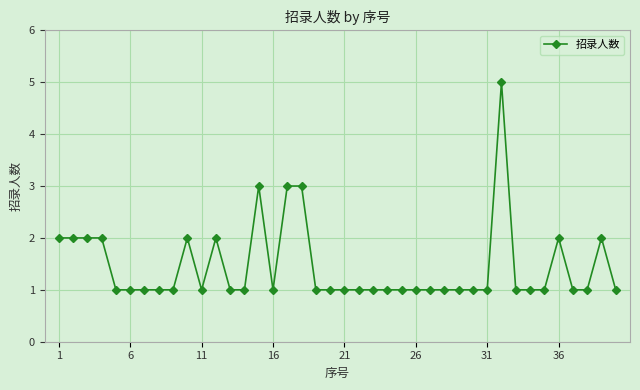

What is the value of the 18th point from the left?

3